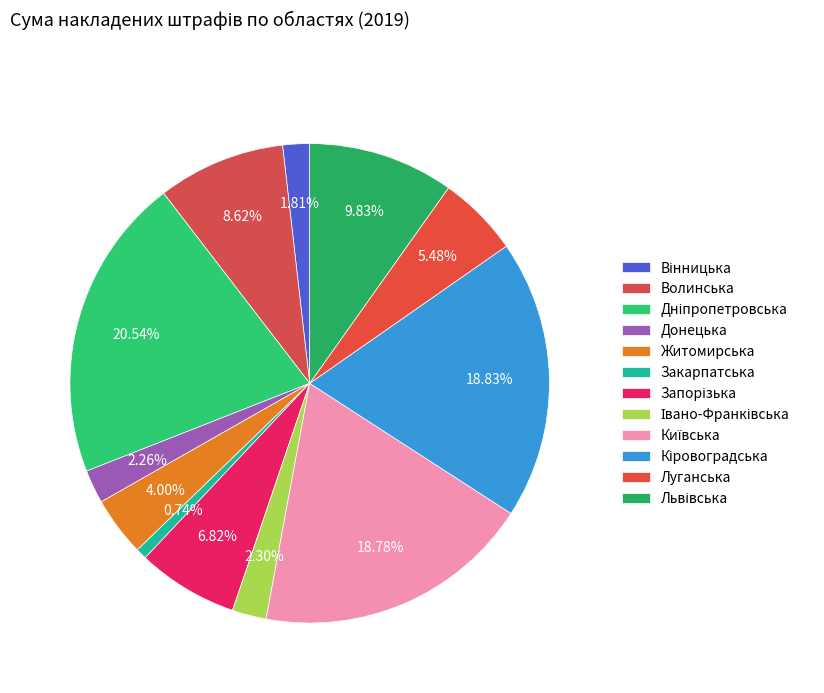

To the nearest percent, what is the average slice percentage?

8%